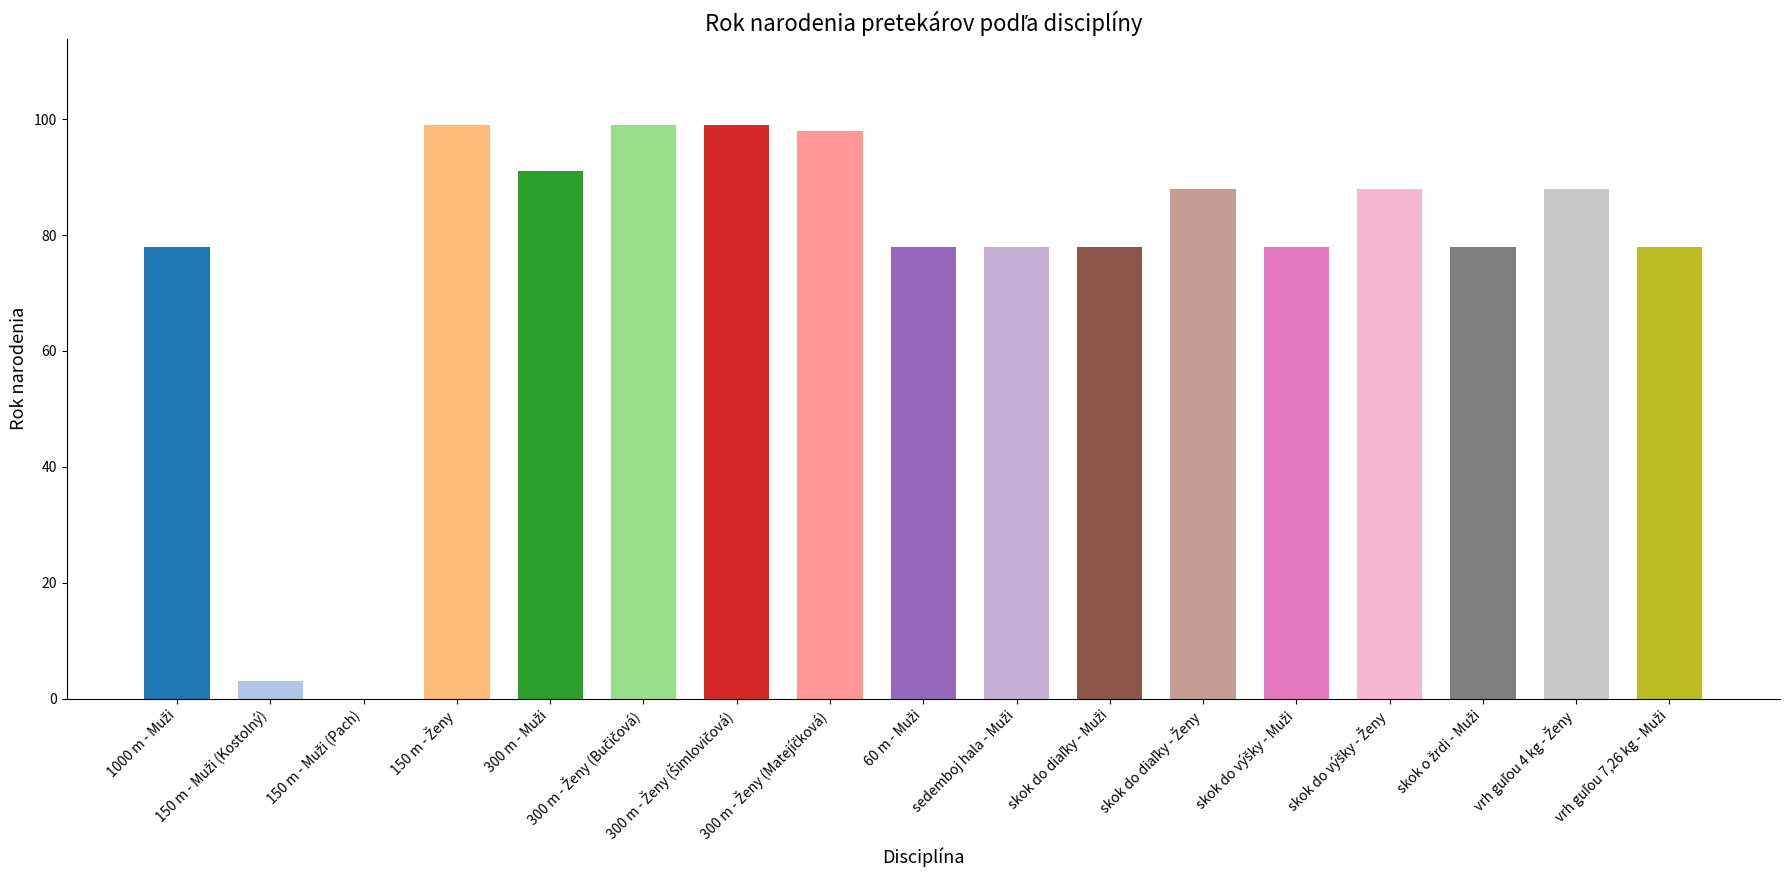

How many categories are shown in the chart?

17